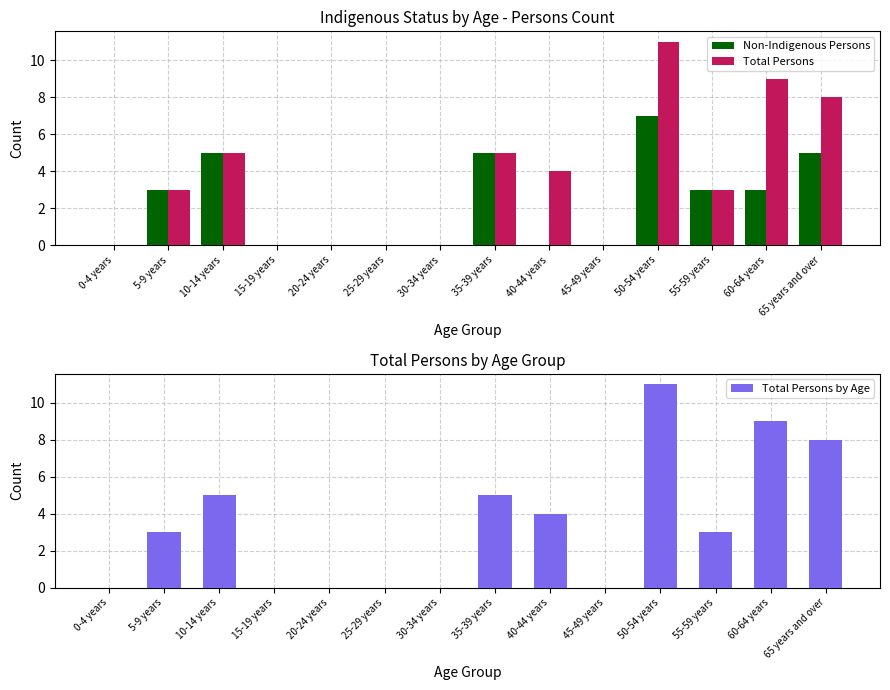

How many values in the Total Persons by Age series exceed 3?

6